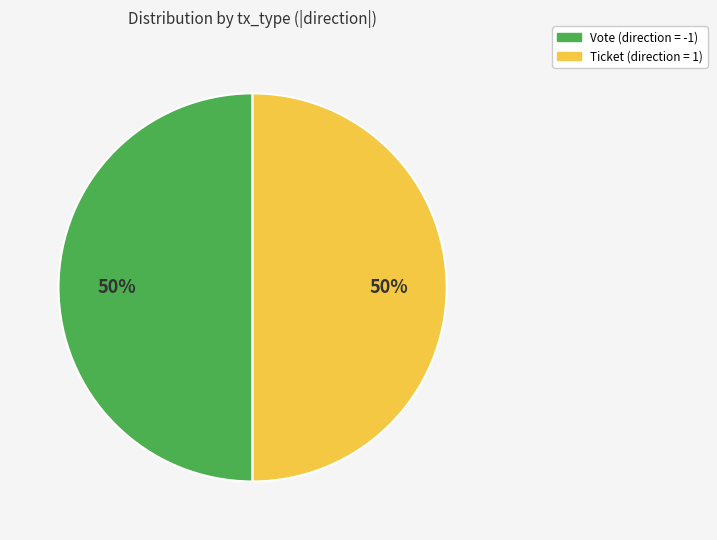

How many slices are in this pie chart?

2